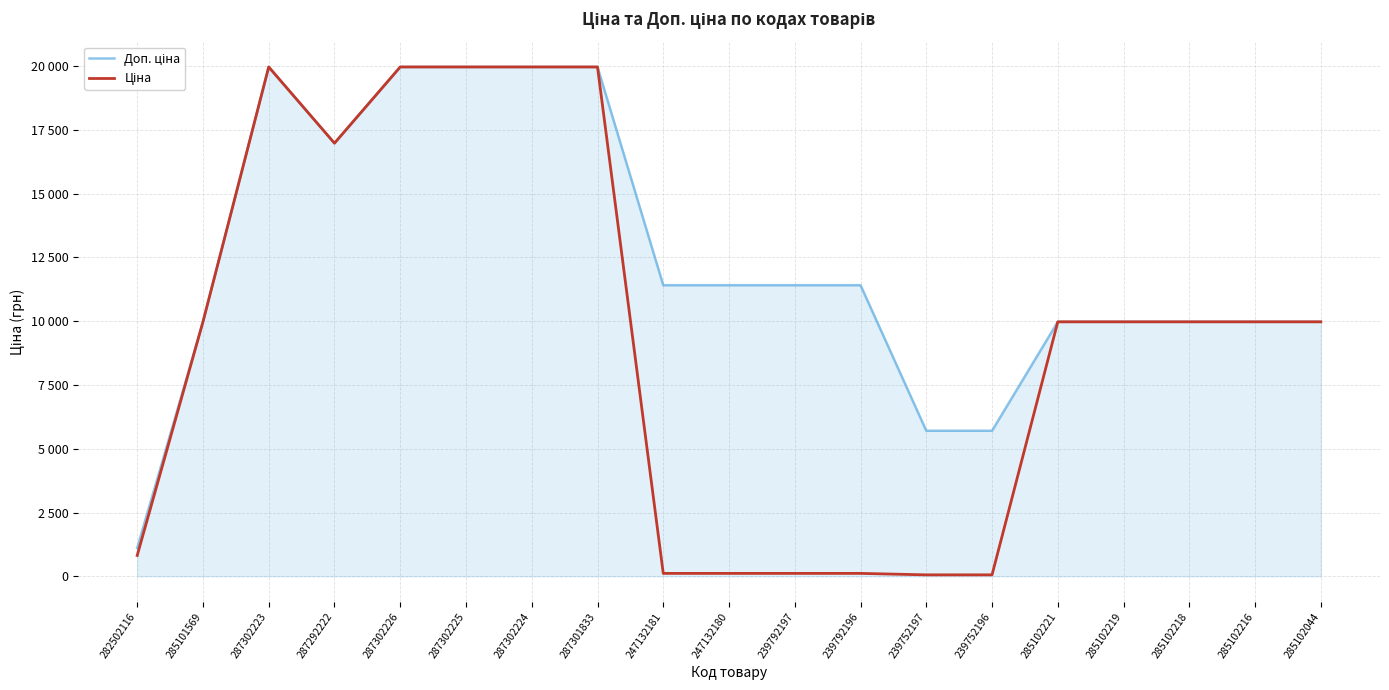

What is the sum of the Доп. ціна values at 285101569 and 285102219?

19950.0